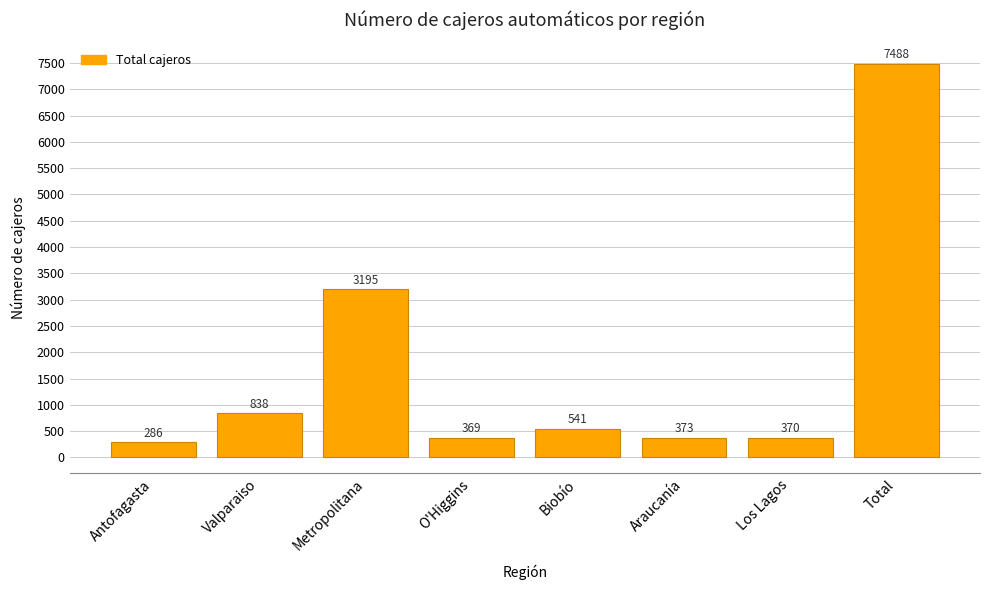

How many bars are there in total?

8